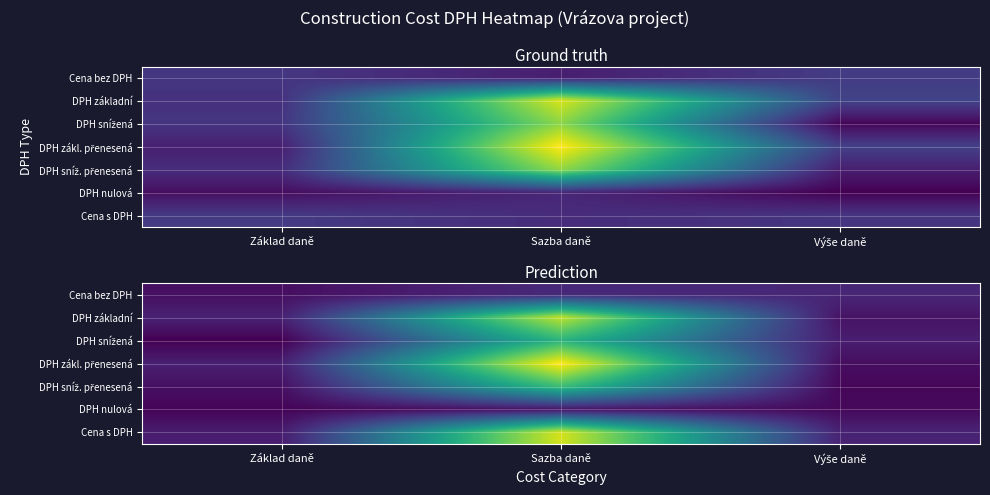

Rank the series at Základ daně from lowest to highest value.

DPH snížená, DPH nulová, Cena bez DPH, DPH sníž. přenesená, Cena s DPH, DPH zákl. přenesená, DPH základní